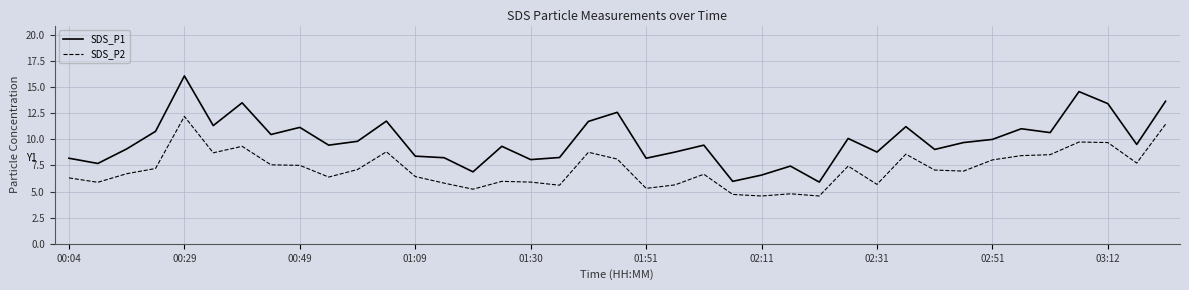

What is the greatest value displayed?

16.1